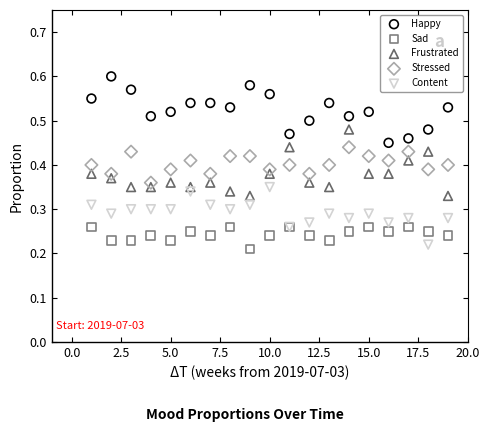

Which series contains the highest Y value?

Happy